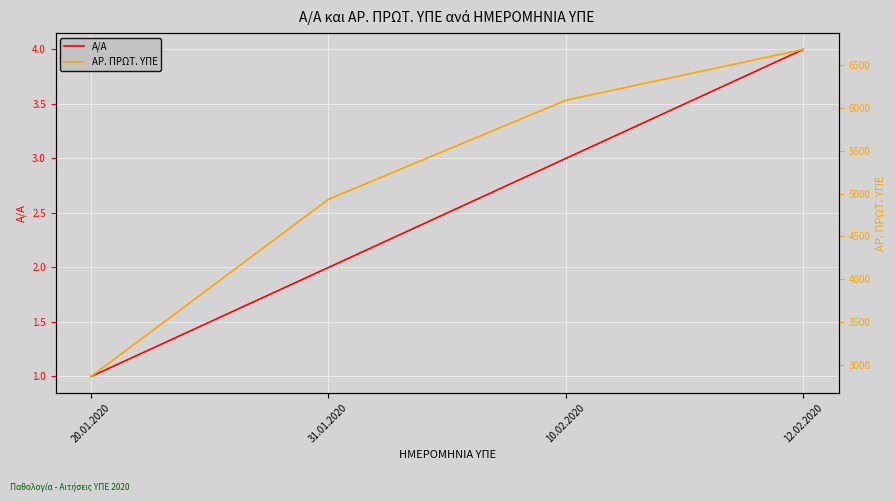

Rank the series at 12.02.2020 from highest to lowest value.

ΑΡ. ΠΡΩΤ. ΥΠΕ, Α/Α